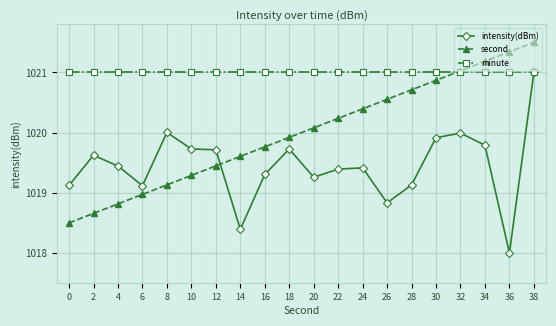

Between 28 and 30, which series saw the biggest shift?

intensity(dBm)